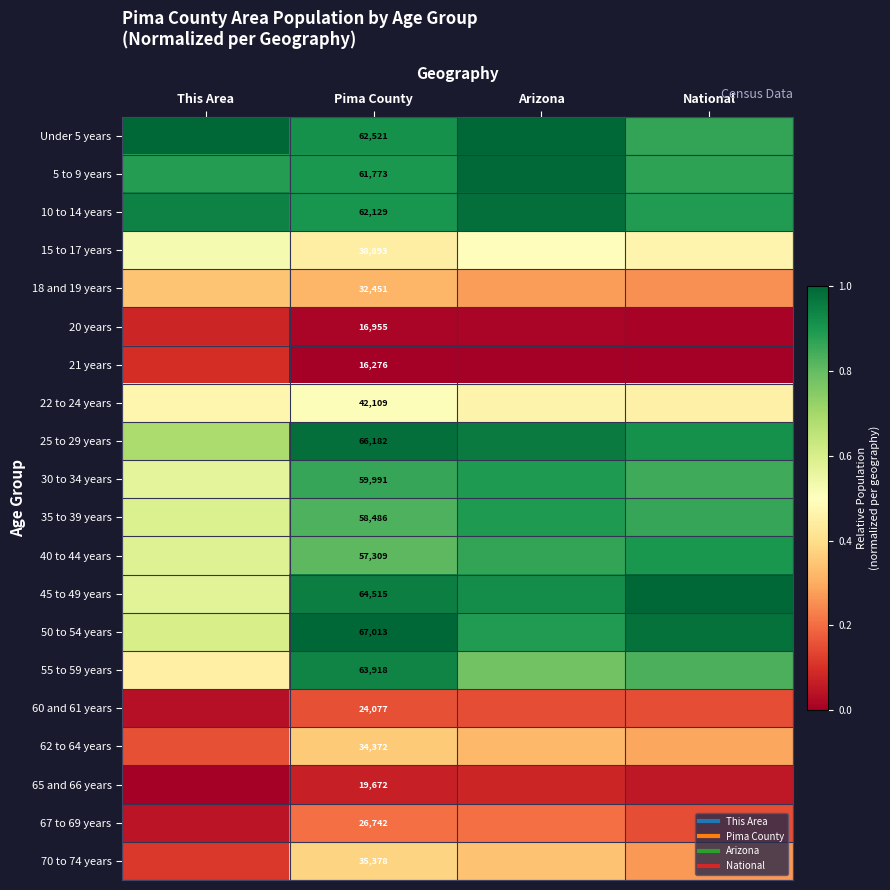

Is the value of 10 to 14 years at National greater than the value of 5 to 9 years at Arizona?

No